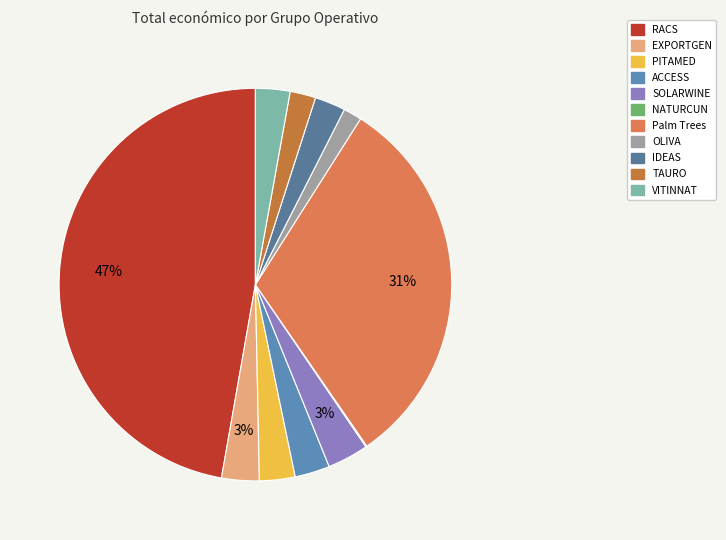

To the nearest percent, what portion does Palm Trees represent?

31%